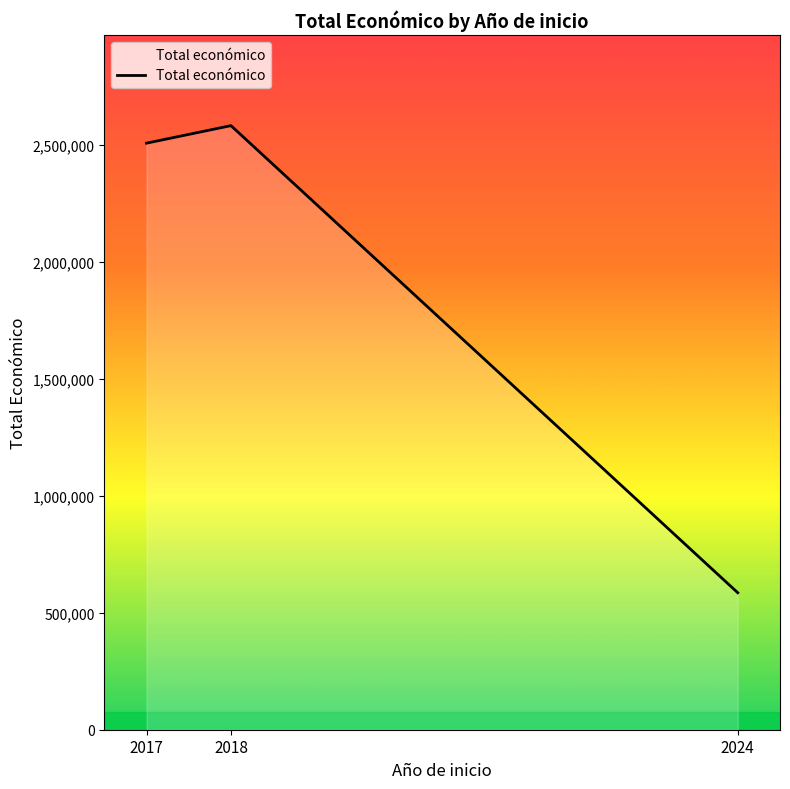

Reading left to right, what are all the values shown in this chart?

2506644	2581578	585346